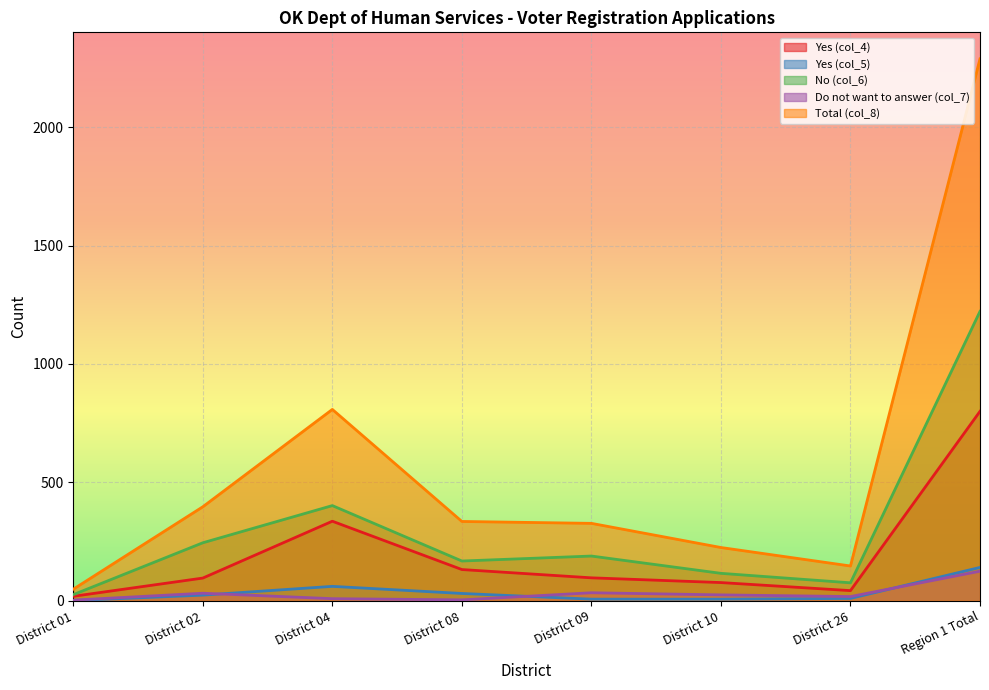

Reading right to left, list all the values displayed in this chart.

Yes (col_4): Region 1 Total=800	District 26=43	District 10=77	District 09=97	District 08=132	District 04=336	District 02=96	District 01=19
Yes (col_5): Region 1 Total=141	District 26=10	District 10=7	District 09=7	District 08=31	District 04=61	District 02=24	District 01=1
No (col_6): Region 1 Total=1222	District 26=76	District 10=116	District 09=189	District 08=168	District 04=402	District 02=245	District 01=26
Do not want to answer (col_7): Region 1 Total=125	District 26=18	District 10=25	District 09=34	District 08=4	District 04=9	District 02=32	District 01=3
Total (col_8): Region 1 Total=2288	District 26=147	District 10=225	District 09=327	District 08=335	District 04=808	District 02=397	District 01=49